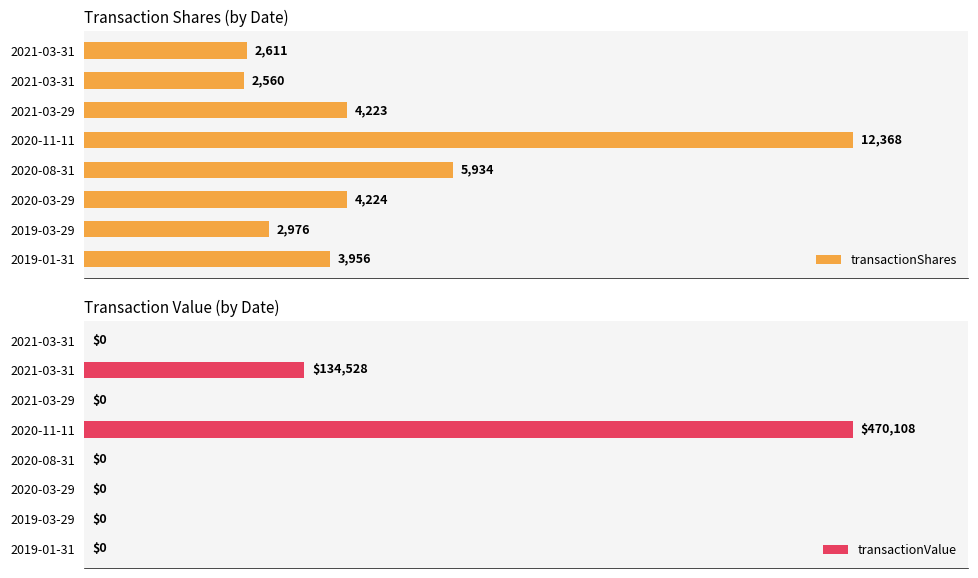

Between 2020-08-31 and 2021-03-29, which is larger?

2020-08-31